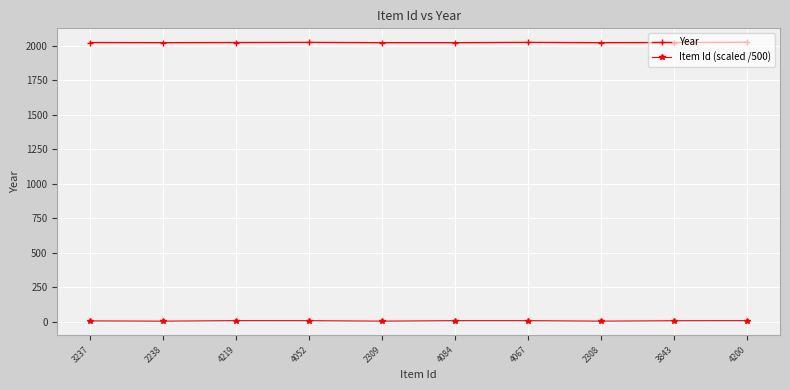

True or false: Item Id (scaled /500) has more than 0 points higher than both neighbors.

True